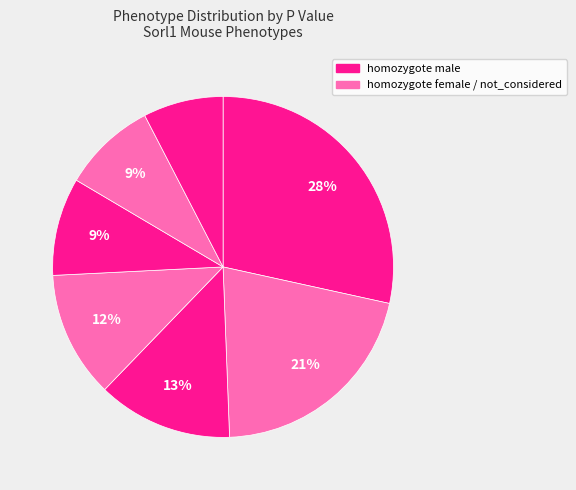

How many segments does this pie chart have?

7